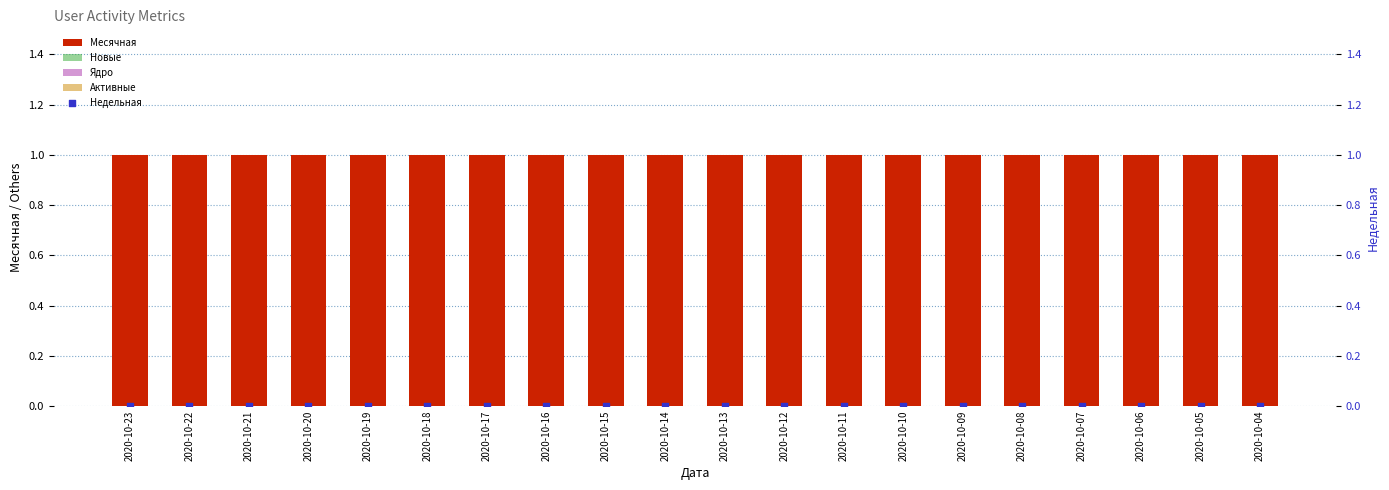

At how many categories does at least one series exceed 0?

20